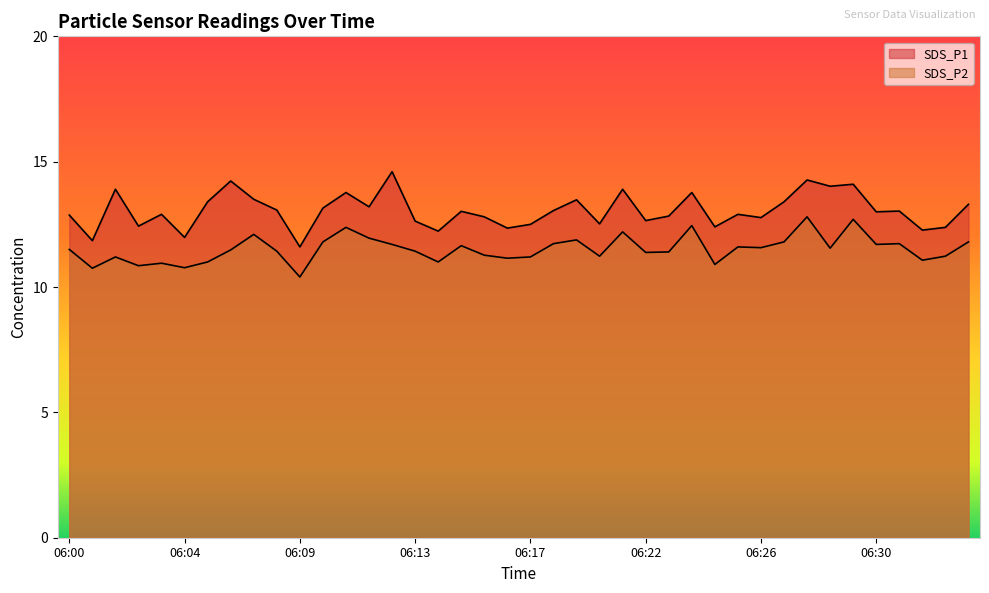

Does the chart display data point markers on the line(s)?

No